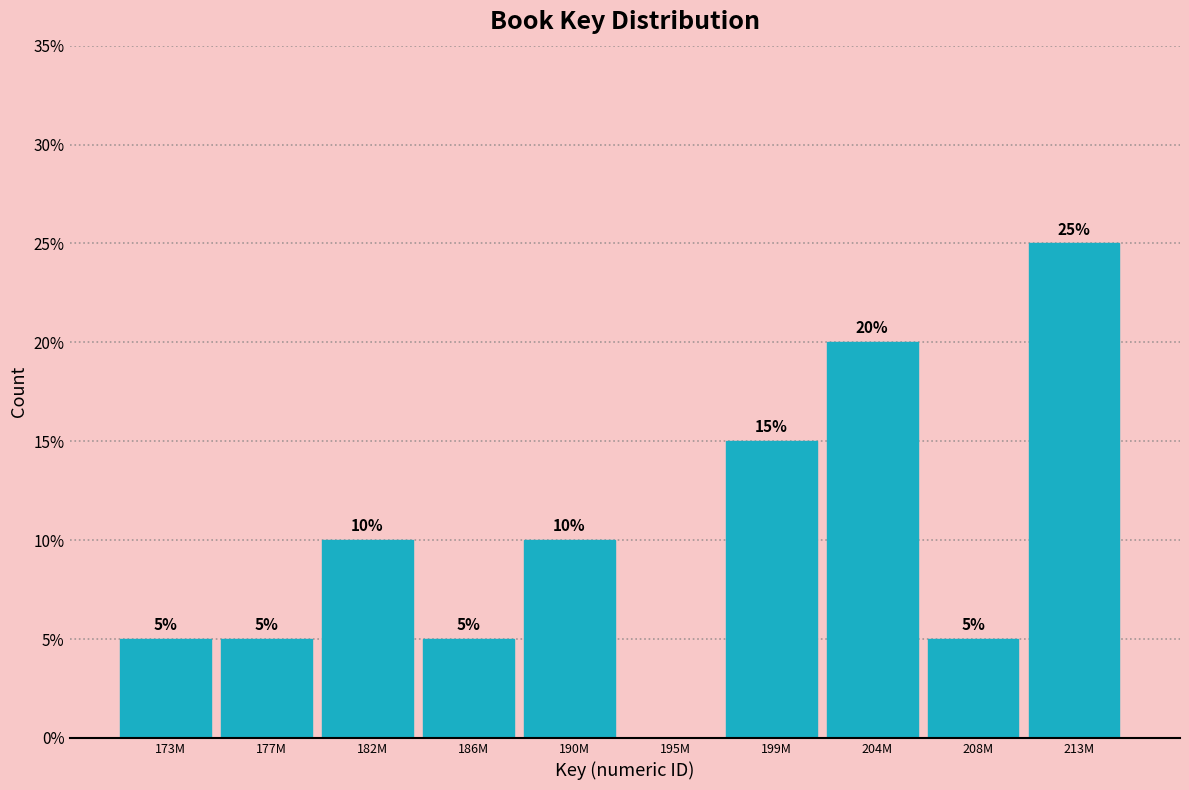

Reading right to left, list all the values displayed in this chart.

213M=25	208M=5	204M=20	199M=15	195M=0	190M=10	186M=5	182M=10	177M=5	173M=5